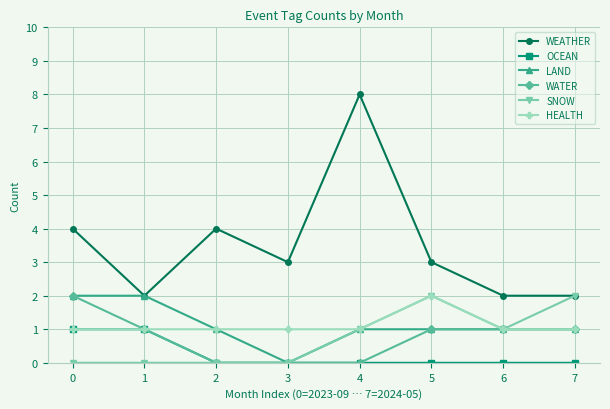

The WEATHER series shows 2 at 5. True or false?

False